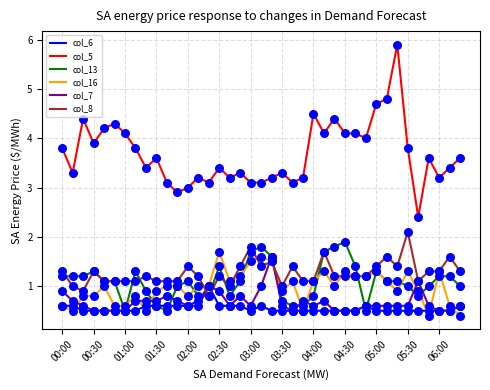

What are all the series names shown in the legend?

col_6, col_5, col_13, col_16, col_7, col_8